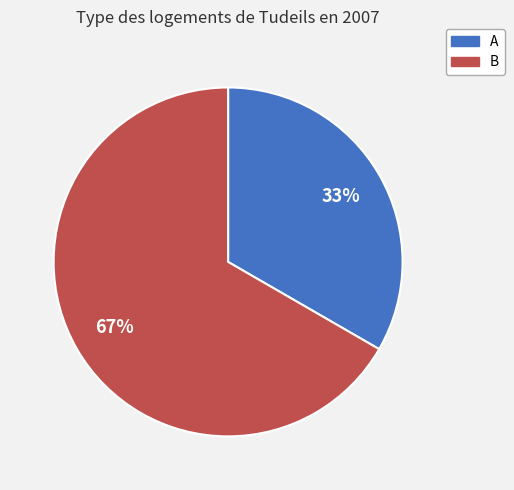

What is the smallest slice in the pie chart?

A